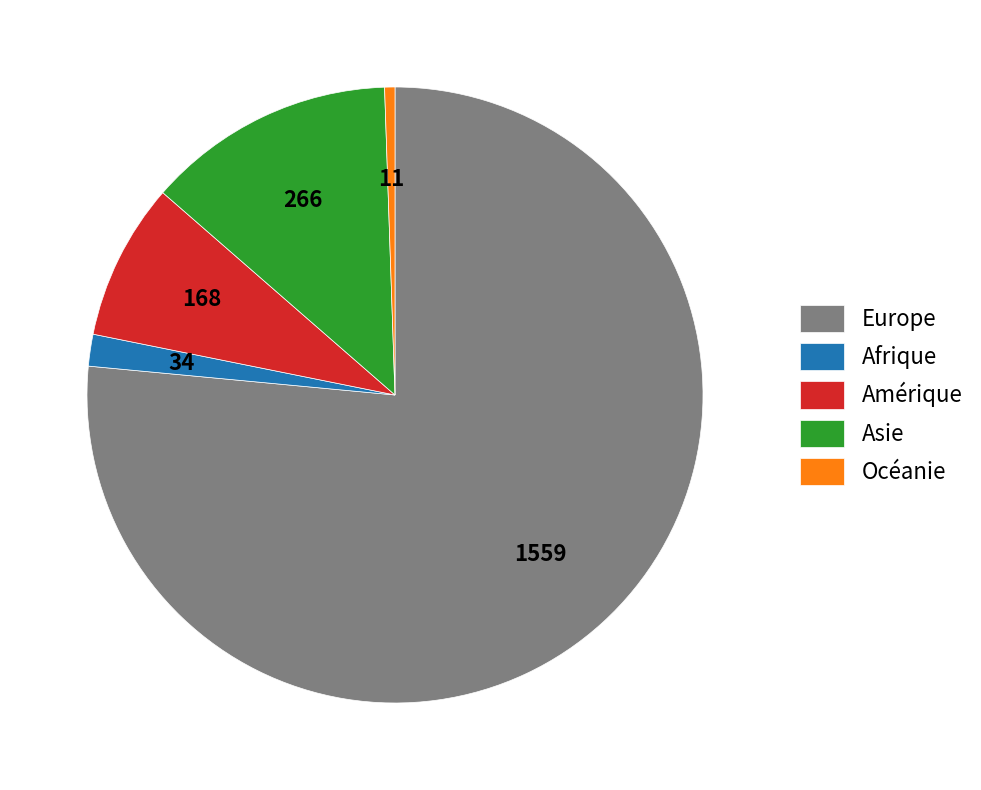

Rank the categories by value from highest to lowest.

Europe, Asie, Amérique, Afrique, Océanie